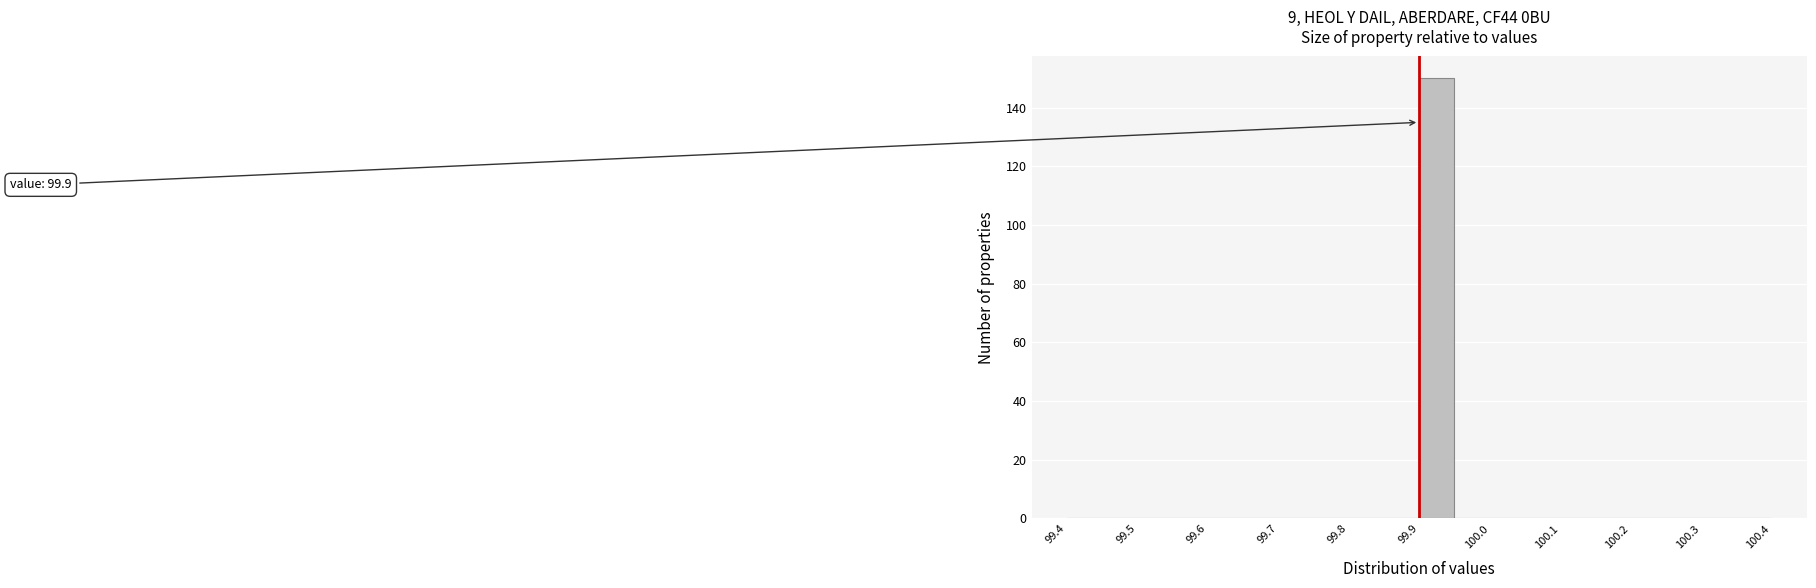

Which range on the x-axis has the tallest bar?

99.90 to 99.95